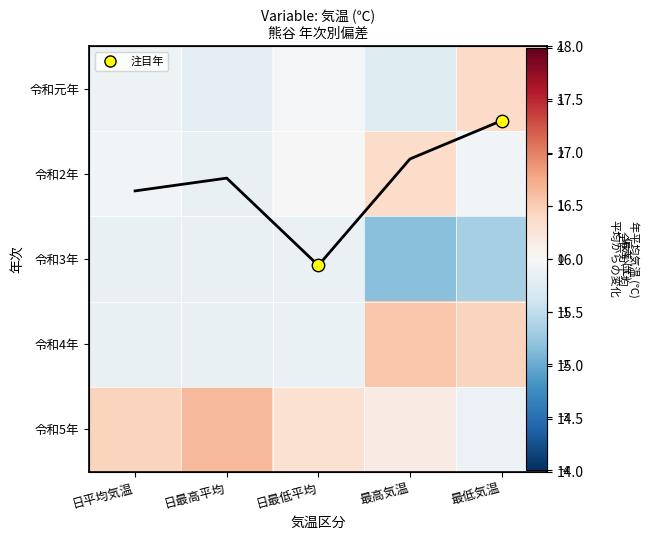

What is the sum of the 令和3年 values at 日最高平均 and 最高気温?

-2.0